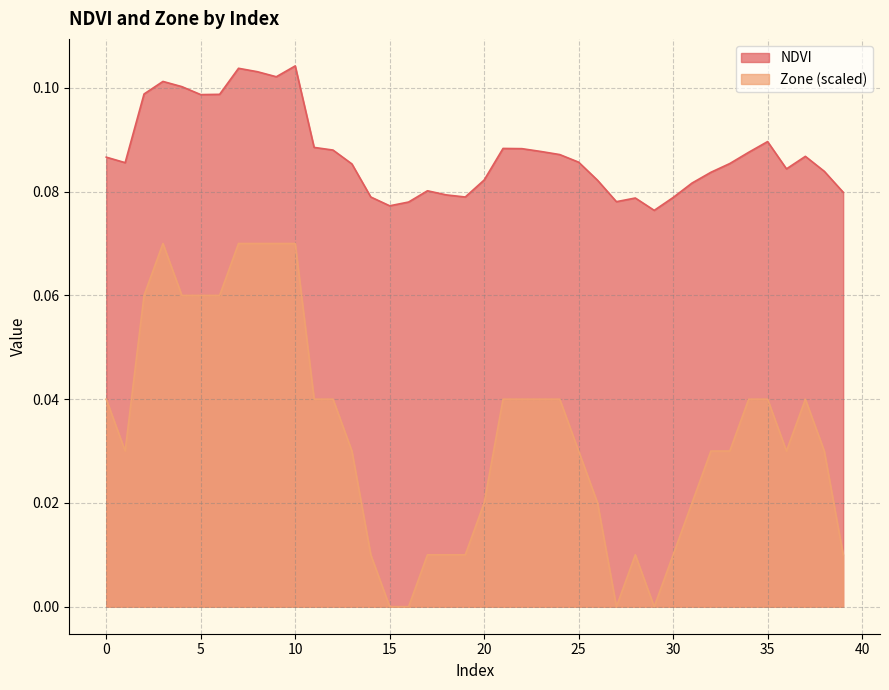

Reading left to right, transcribe all the data shown in this chart.

NDVI: 0.1	0.1	0.1	0.1	0.1	0.1	0.1	0.1	0.1	0.1	0.1	0.1	0.1	0.1	0.1	0.1	0.1	0.1	0.1	0.1	0.1	0.1	0.1	0.1	0.1	0.1	0.1	0.1	0.1	0.1	0.1	0.1	0.1	0.1	0.1	0.1	0.1	0.1	0.1	0.1
Zone: 0.0	0.0	0.1	0.1	0.1	0.1	0.1	0.1	0.1	0.1	0.1	0.0	0.0	0.0	0.0	0.0	0.0	0.0	0.0	0.0	0.0	0.0	0.0	0.0	0.0	0.0	0.0	0.0	0.0	0.0	0.0	0.0	0.0	0.0	0.0	0.0	0.0	0.0	0.0	0.0